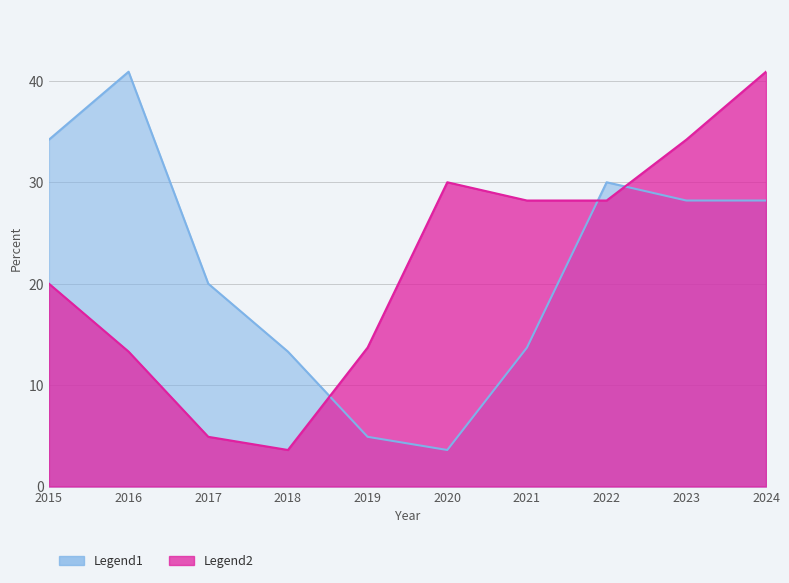

Where is Legend2 nearest to the value 22?

2015